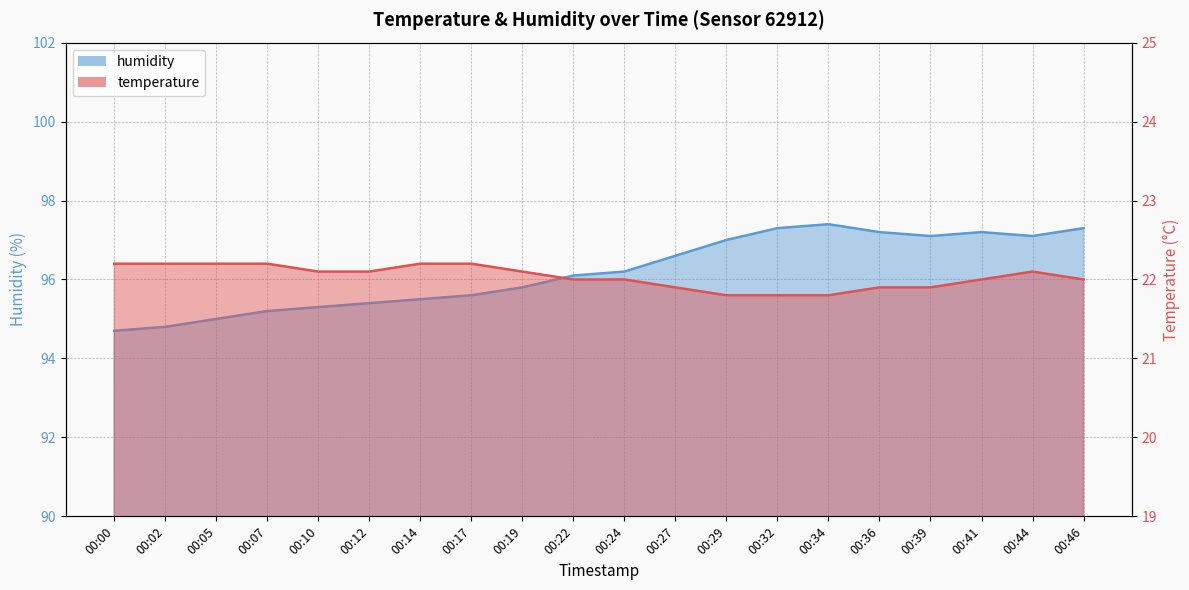

True or false: temperature and humidity cross at least once.

False